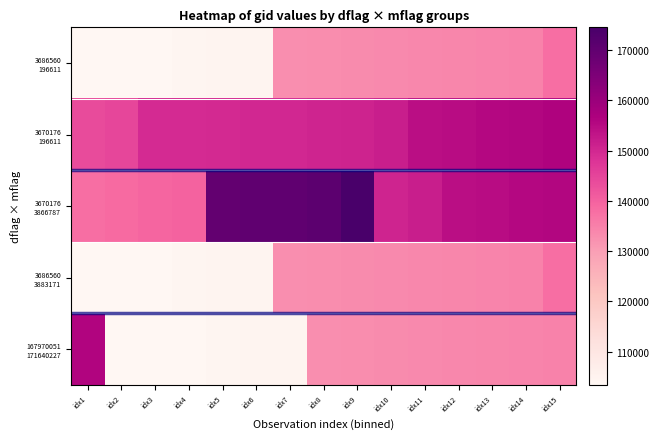

Which has a higher value, idx12 or idx14?

idx14